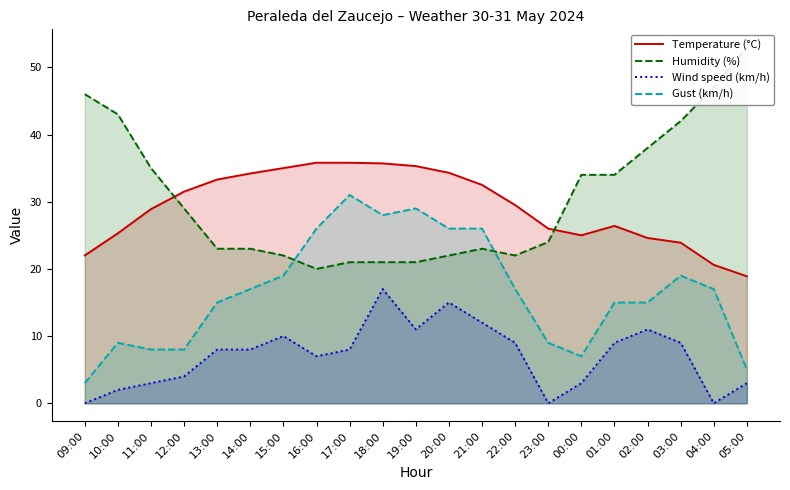

Read the Humidity (%) value at 05:00.

53.0